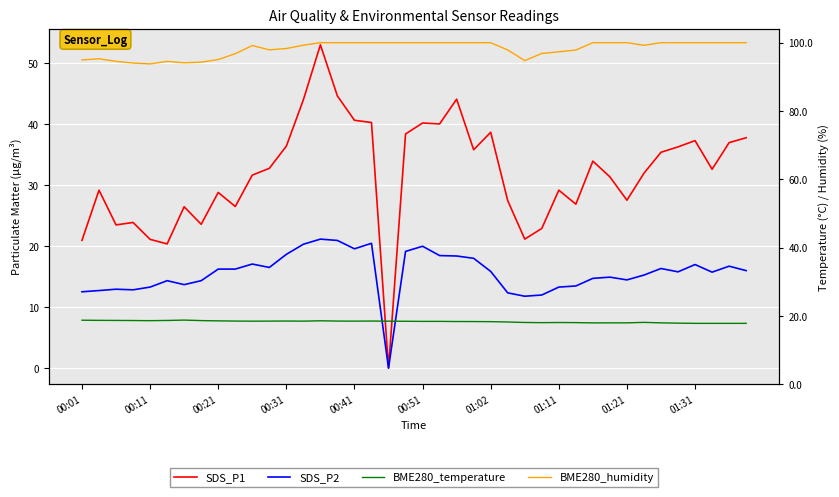

How many distinct data groups are displayed?

4